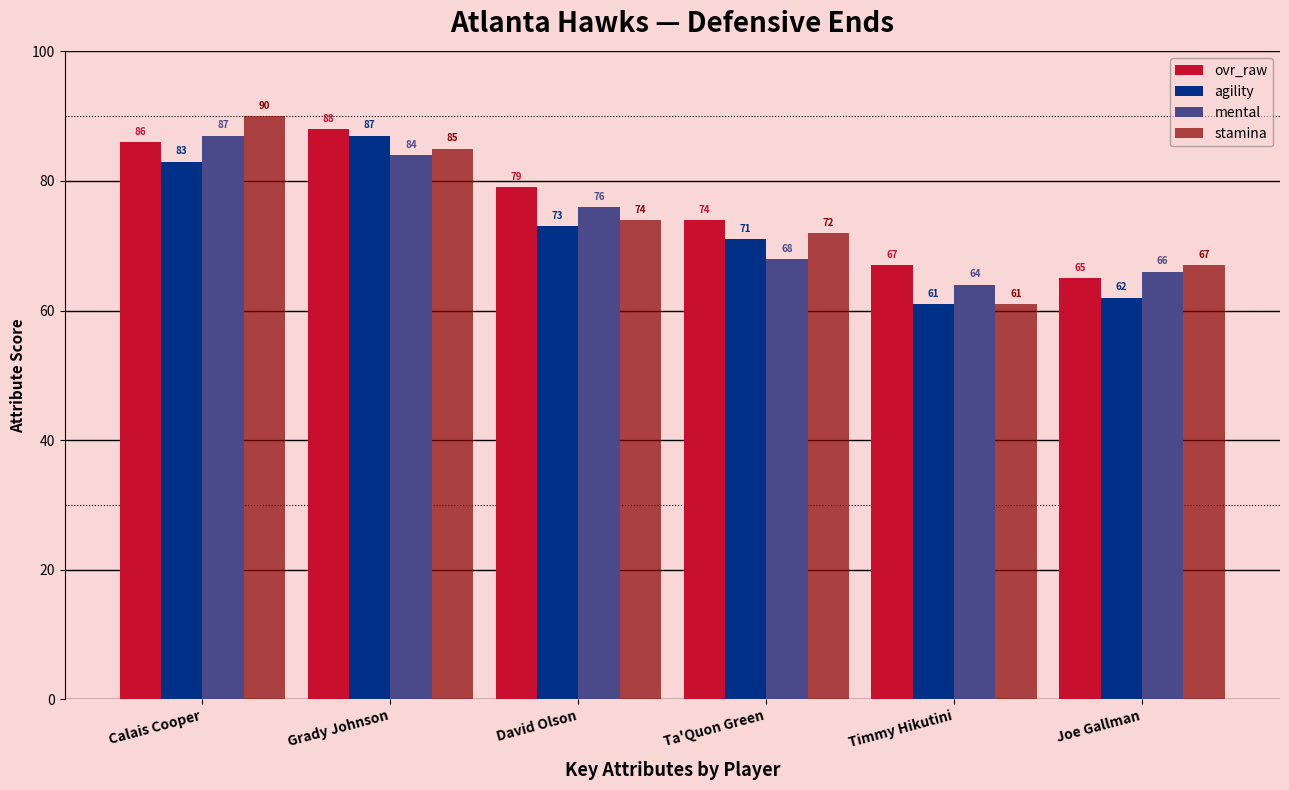

The value of stamina at Calais Cooper is 90. True or false?

True